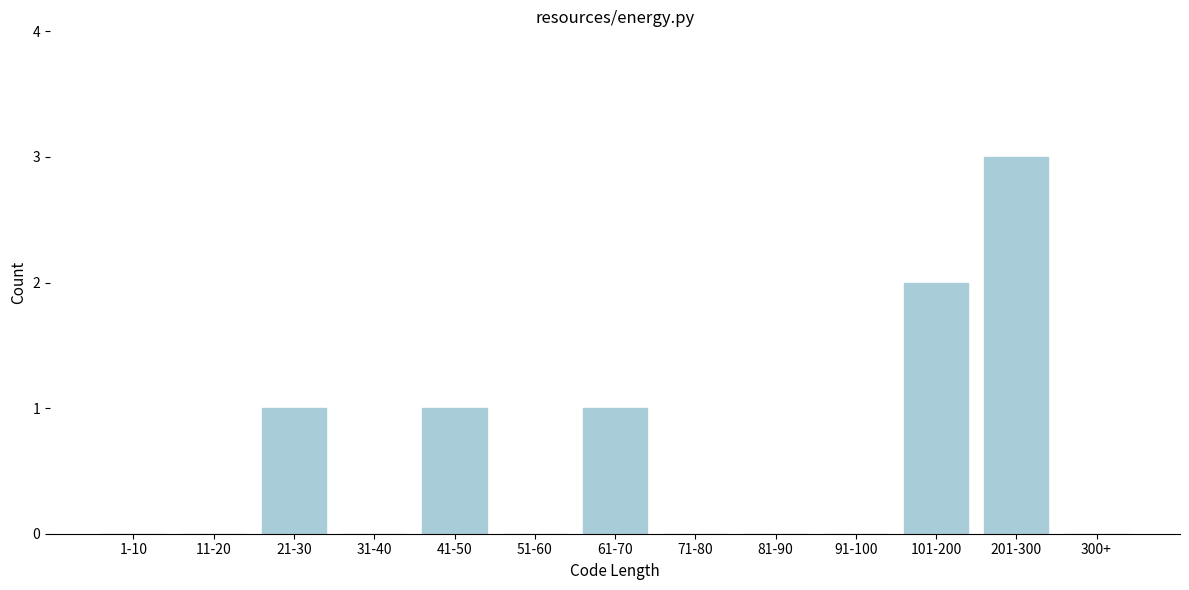

Reading left to right, list all the values displayed in this chart.

1-10=0	11-20=0	21-30=1	31-40=0	41-50=1	51-60=0	61-70=1	71-80=0	81-90=0	91-100=0	101-200=2	201-300=3	300+=0